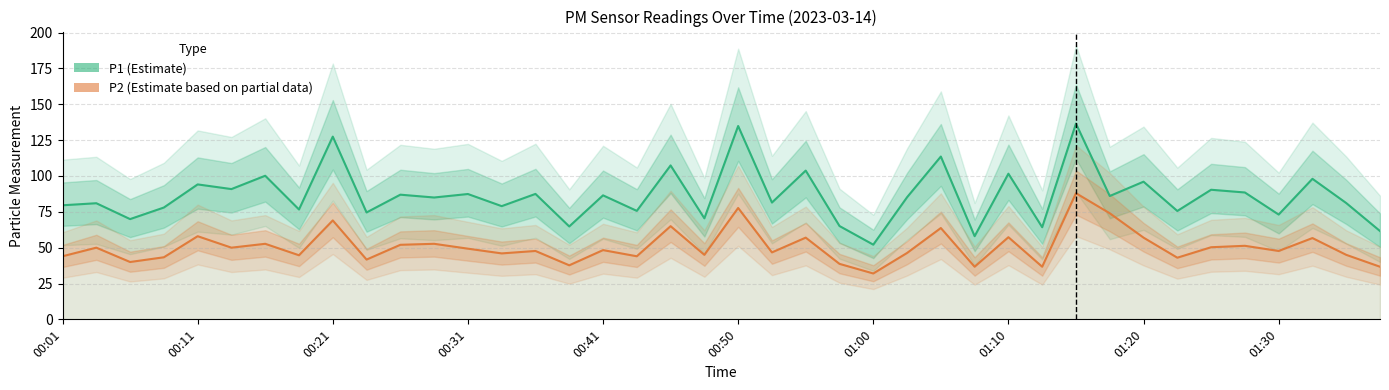

Which series has the widest spread of values?

P1 (Estimate)